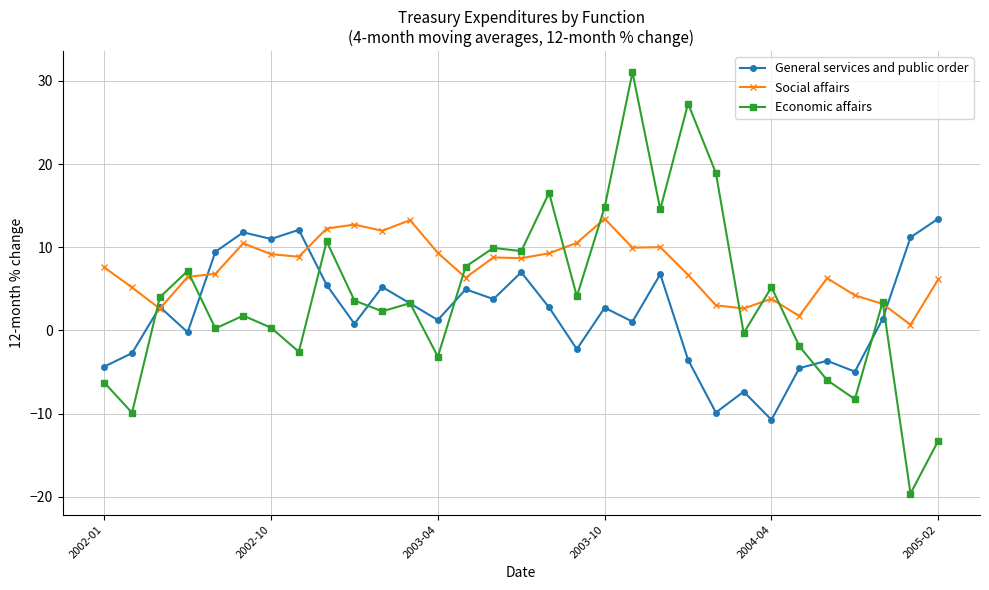

How many lines are shown in the chart?

3